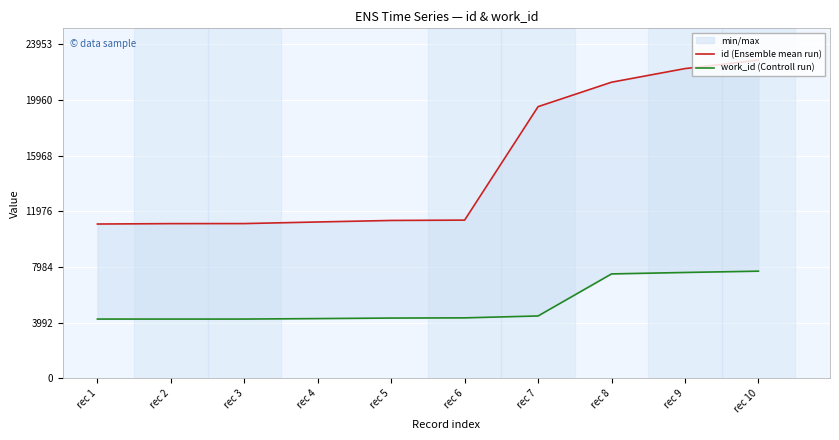

List the series in order of their overall mean, lowest first.

work_id (Controll run), id (Ensemble mean run)